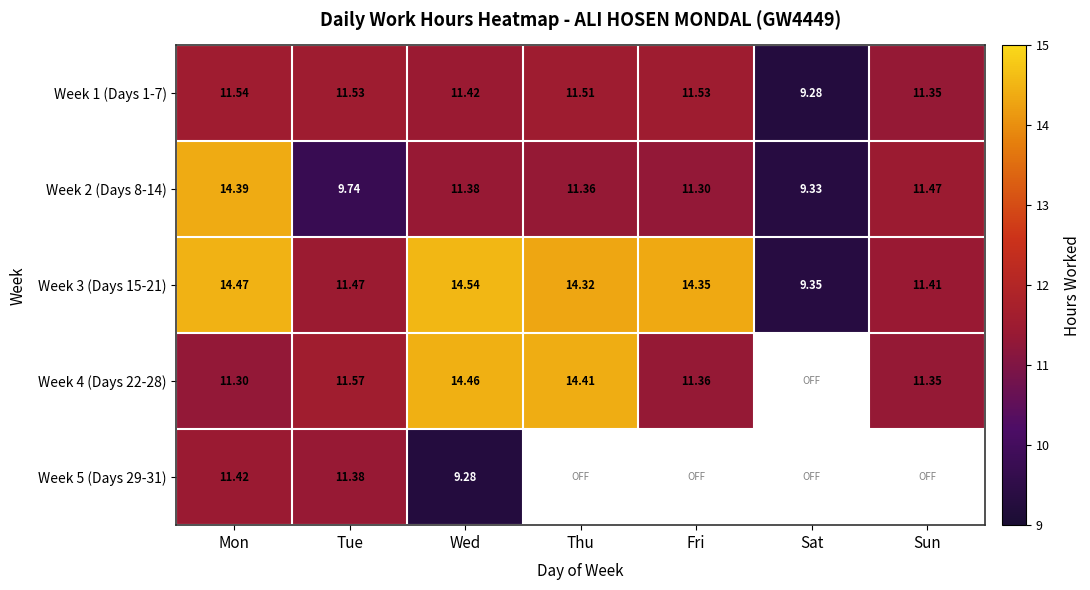

What is the difference between the maximum and minimum values in the Week 1 (Days 1-7) series?

2.3